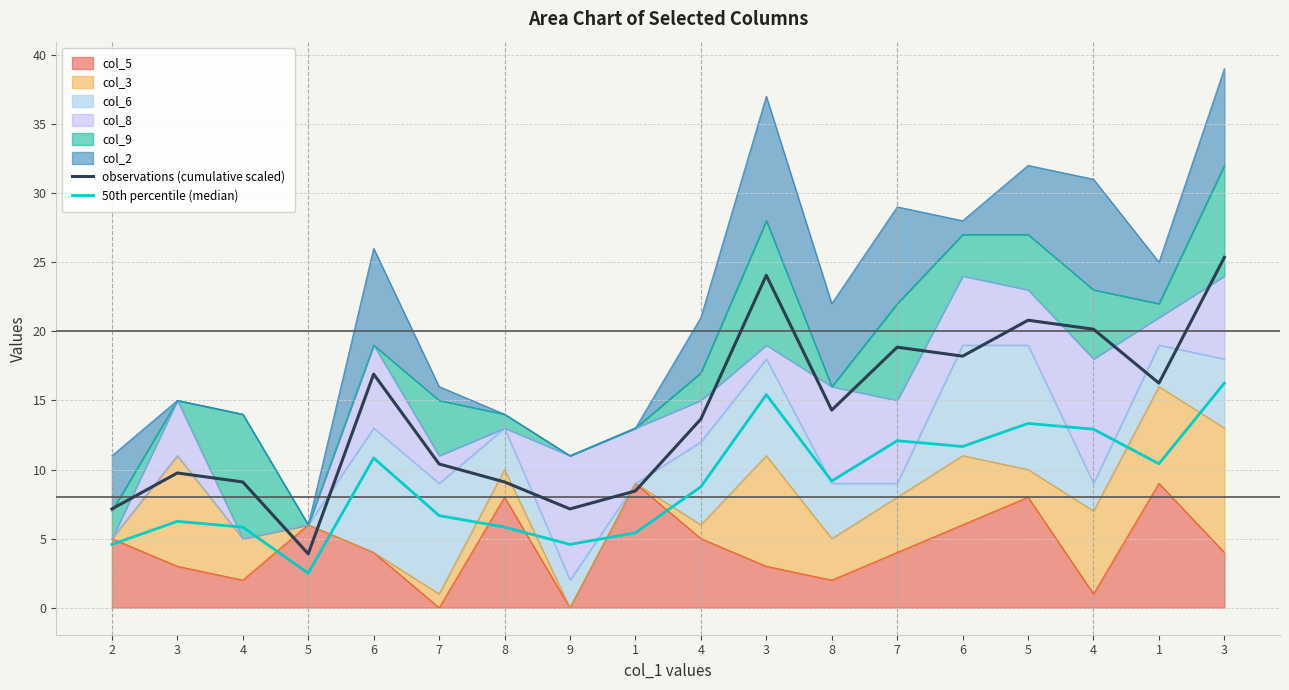

Where does the 50th percentile (median) series first go above 9?

6